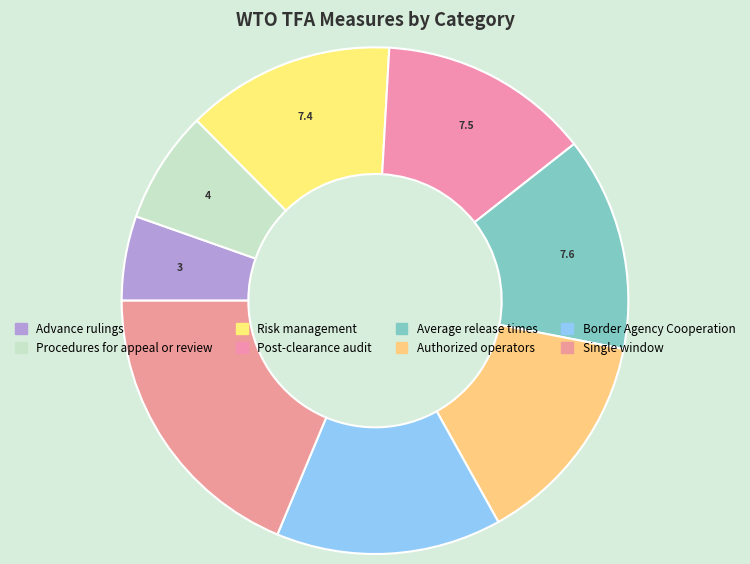

How many slices are in this pie chart?

8